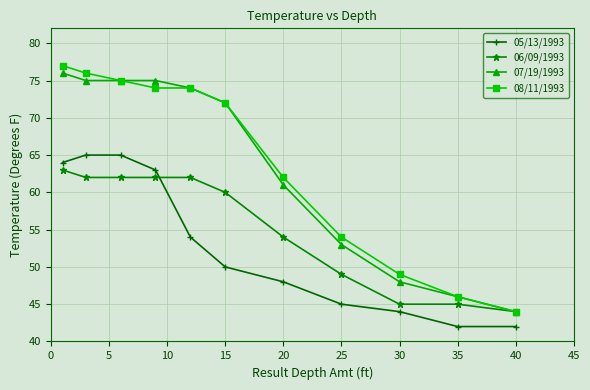

What is the smallest value displayed?

42